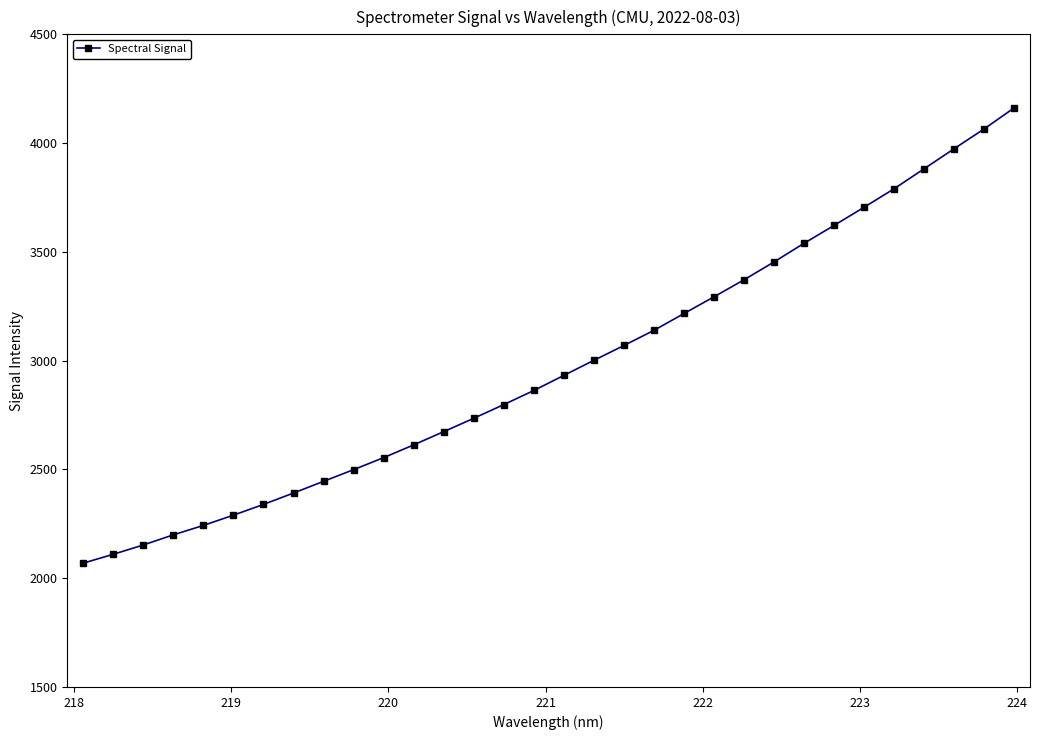

What is the difference between the maximum and minimum values?

2093.4